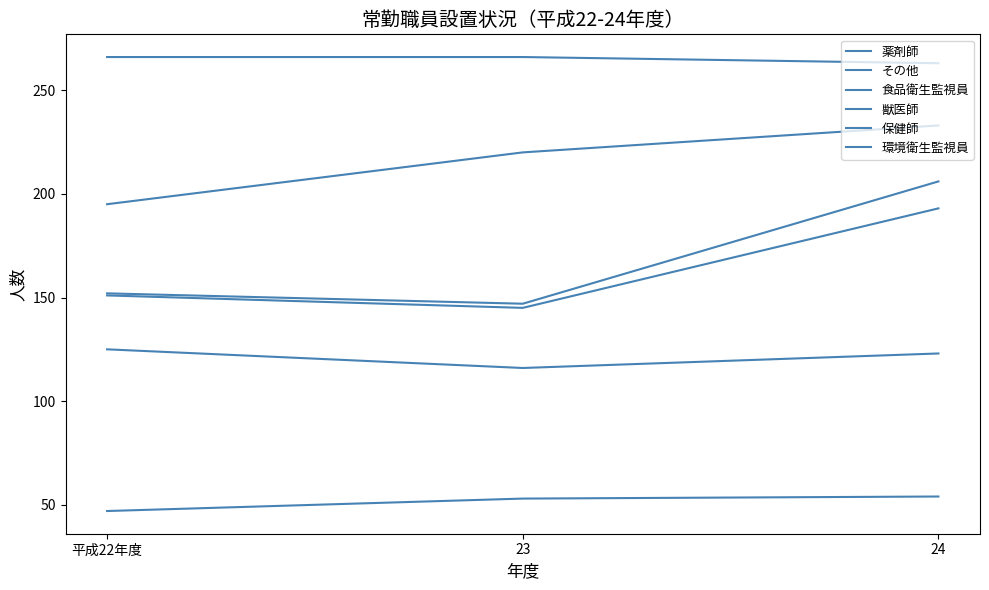

What is the label of the 1st point from the right?

24